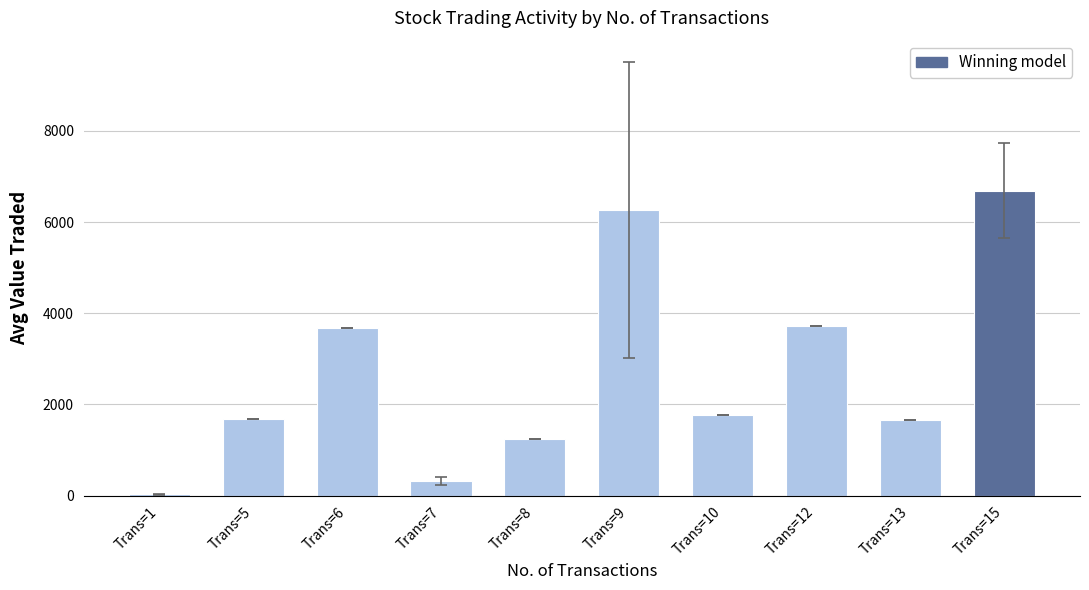

What is the sum of all values?

27054.8